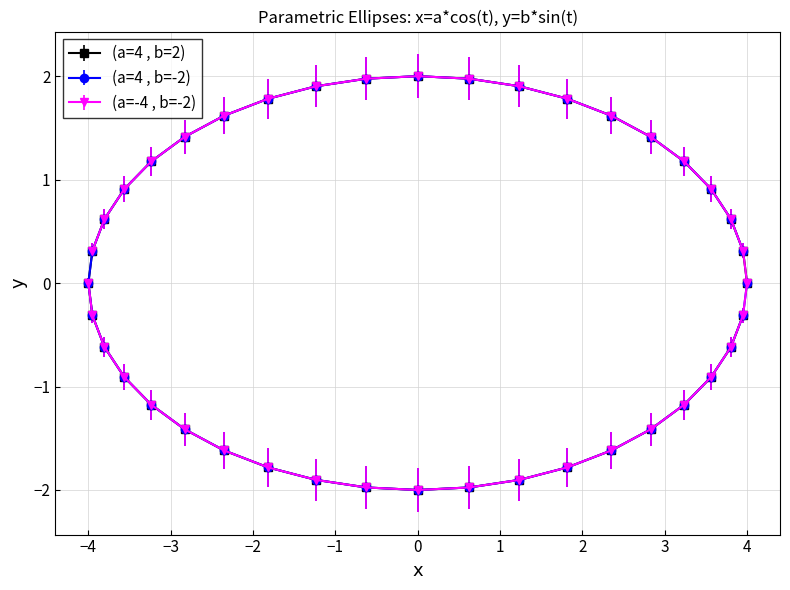

How many lines are shown in the chart?

3